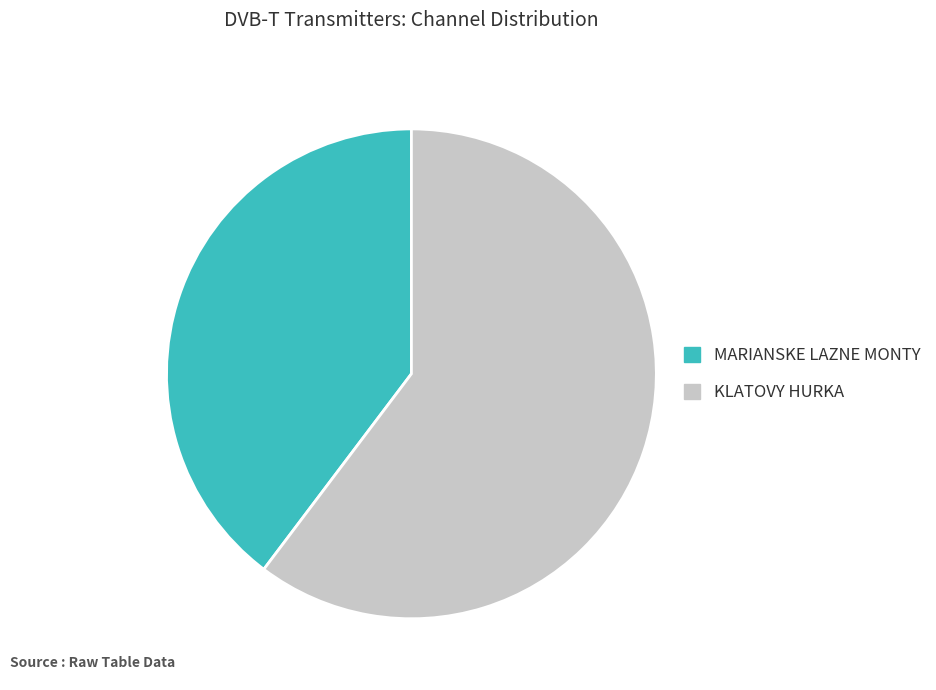

True or false: MARIANSKE LAZNE MONTY accounts for 29% of the total.

False